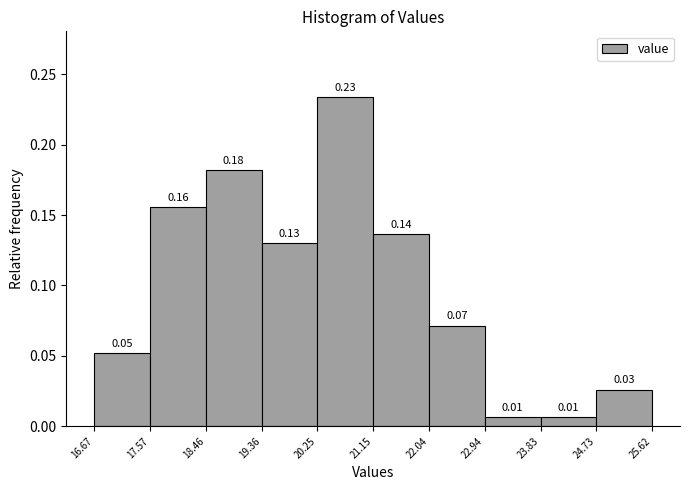

Over which range of the x-axis is the bar tallest?

20.25 to 21.15